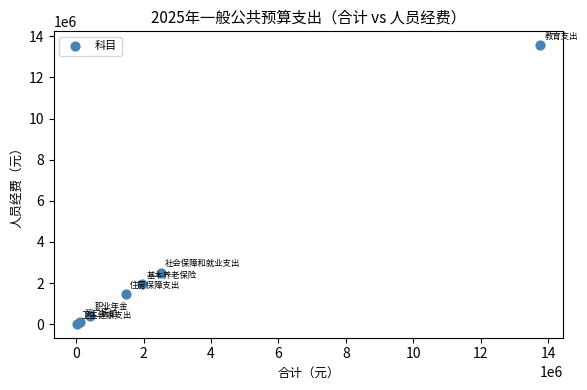

What Y value in the scatter plot is closest to 6792621?

2515689.0